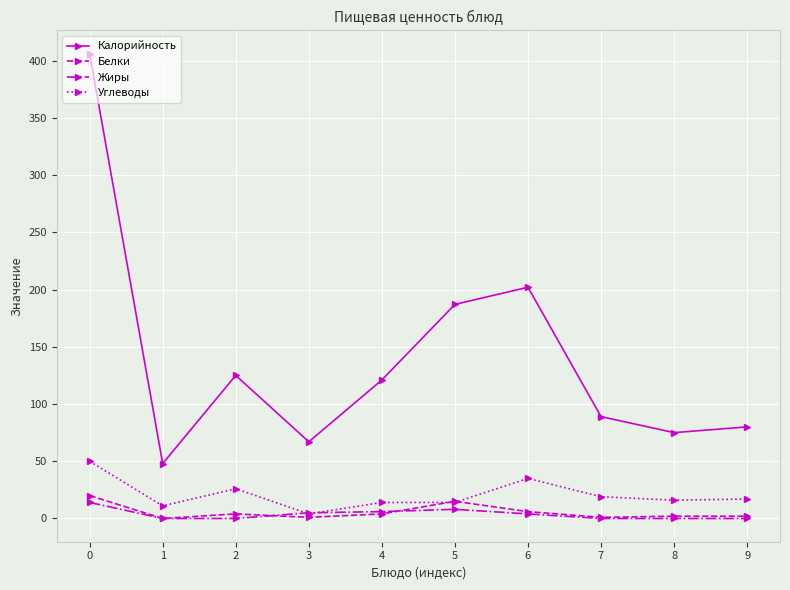

Which series has the largest total across all categories?

Калорийность